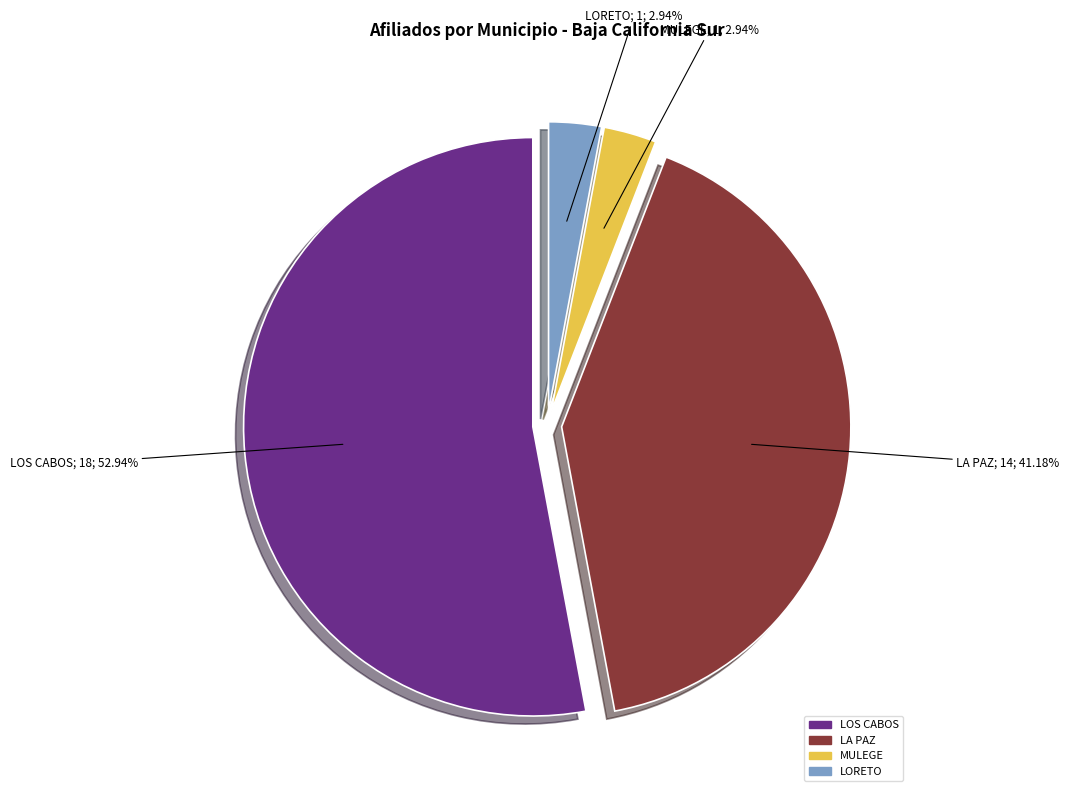

Approximately how many times larger is the value at MULEGE compared to LOS CABOS?

0.1